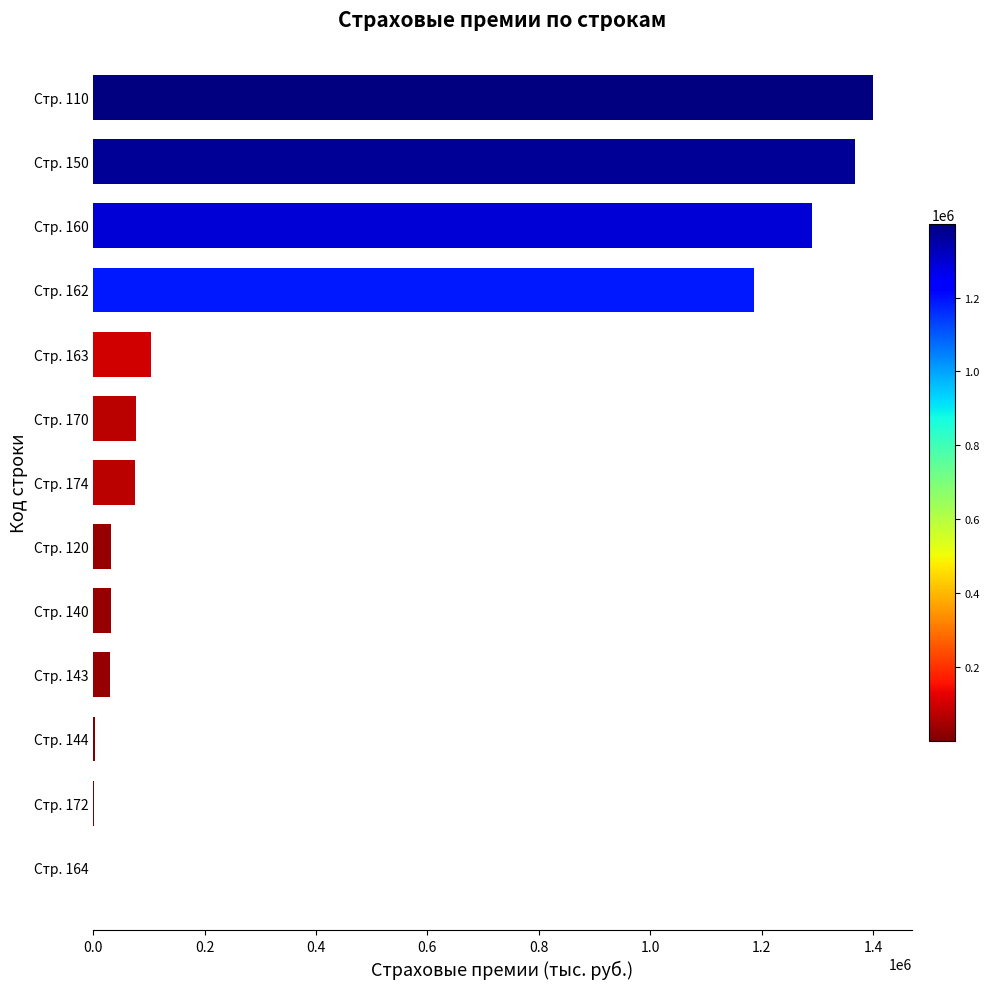

What is the ratio of the value at Стр. 174 to the value at Стр. 140?

2.3